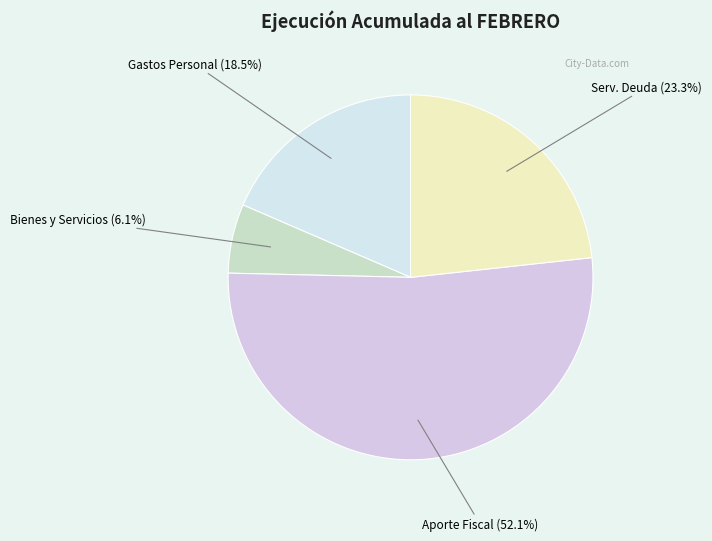

To the nearest percent, what is the average slice percentage?

25%